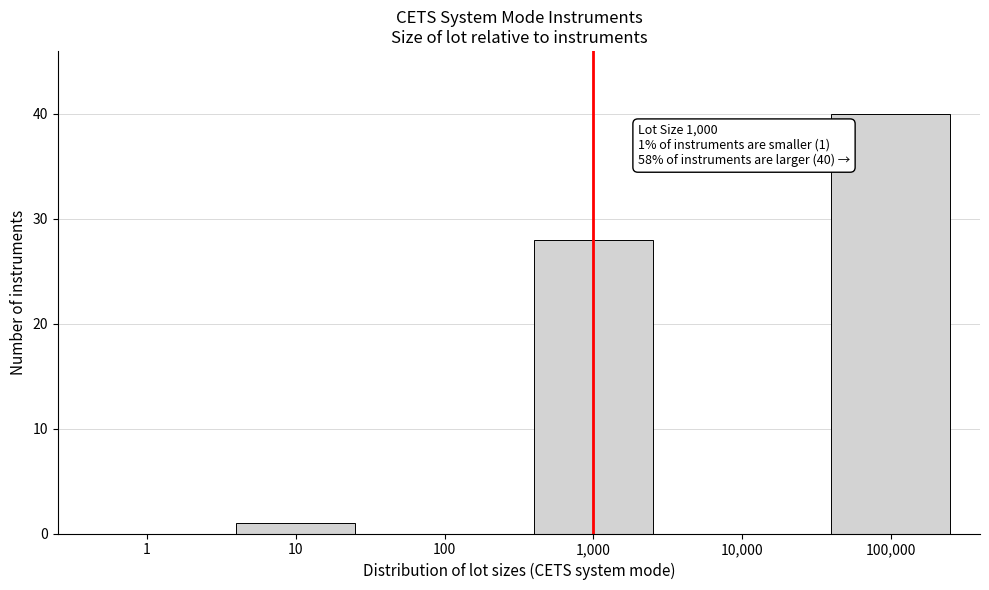

Reading left to right, list all the values displayed in this chart.

1=0	10=1	100=0	1,000=28	10,000=0	100,000=40